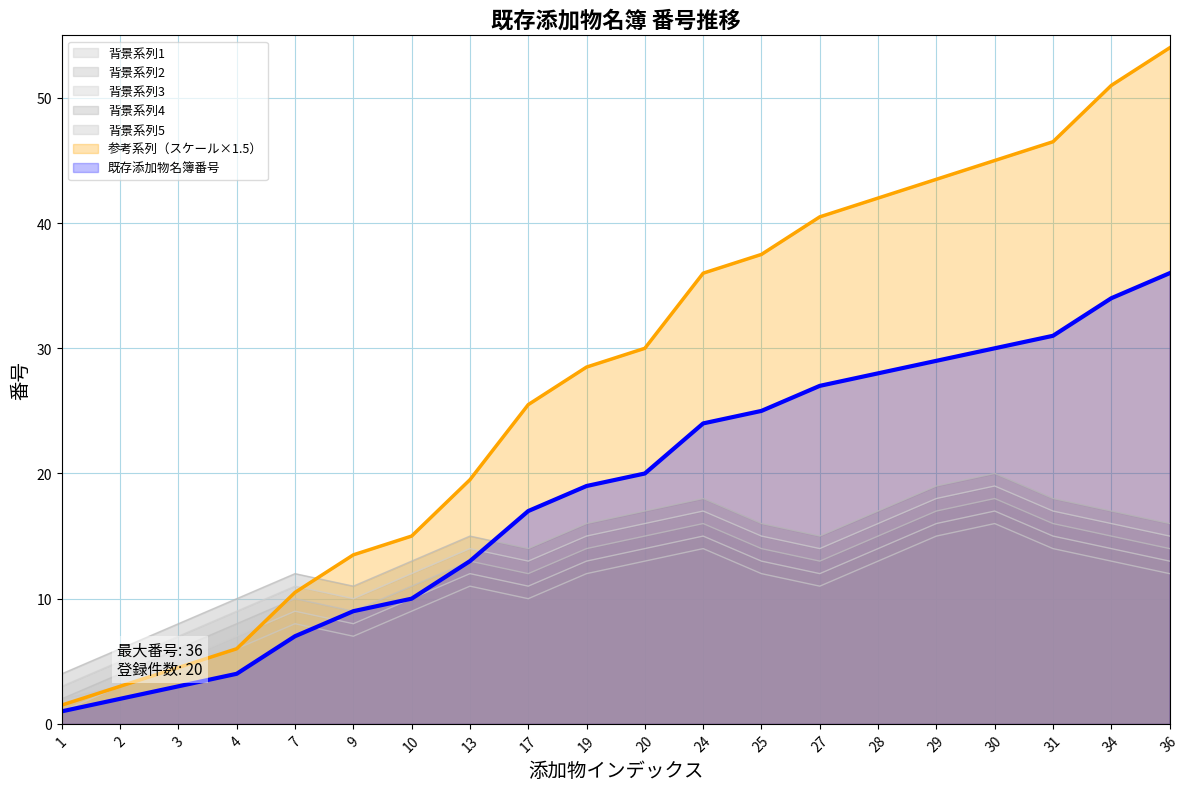

True or false: 背景系列2 has more than 0 interior local peaks.

True